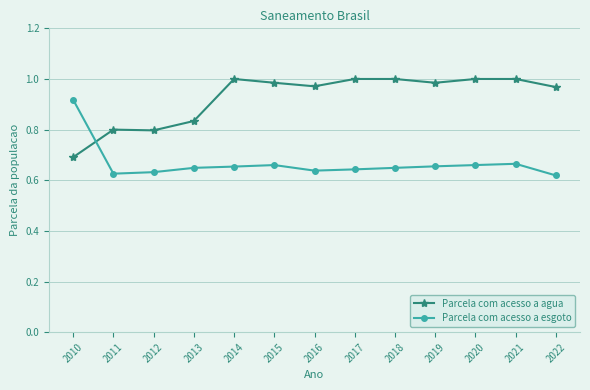

At how many categories does at least one series exceed 0?

13